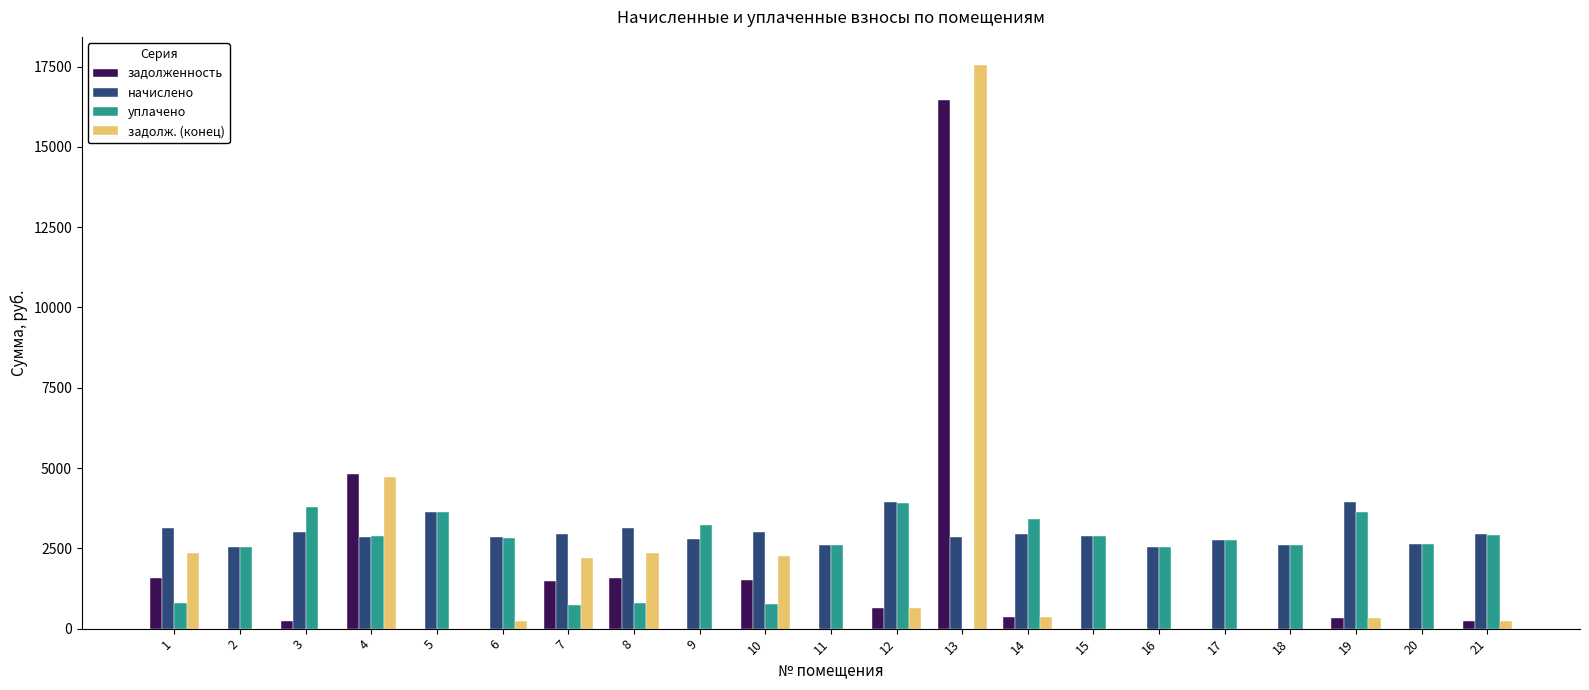

What is the maximum value for начислено?

3950.6